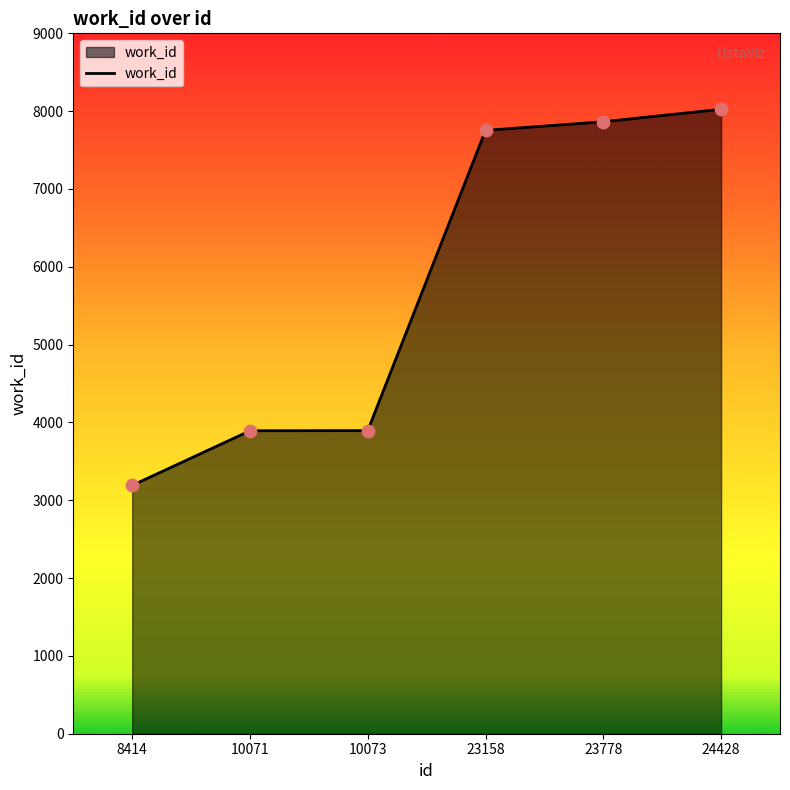

What is the change in value from 23158 to 23778?

+111